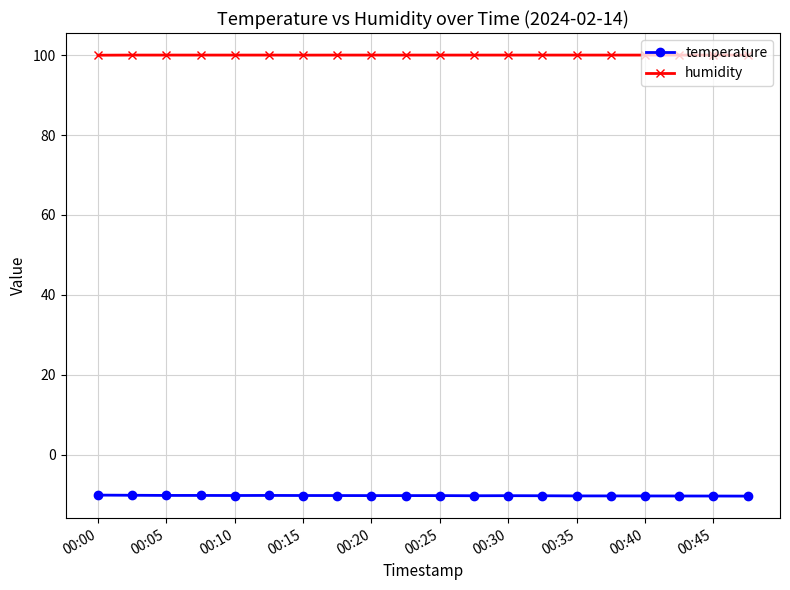

What is the maximum value shown in the chart?

100.0